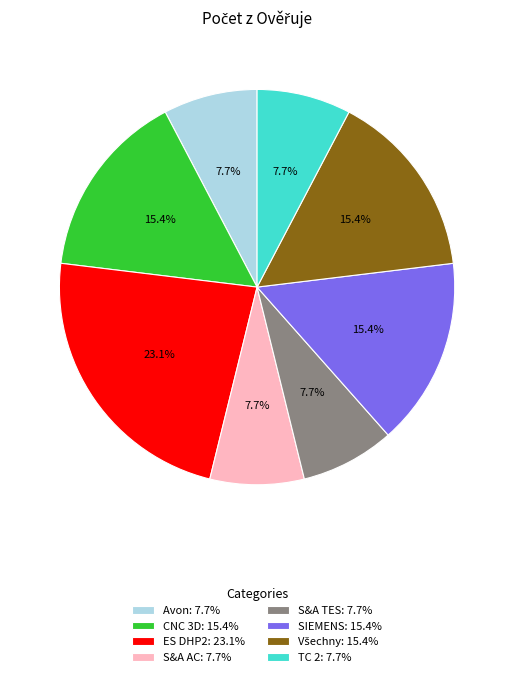

Combined, do S&A AC and CNC 3D account for over 50%?

No